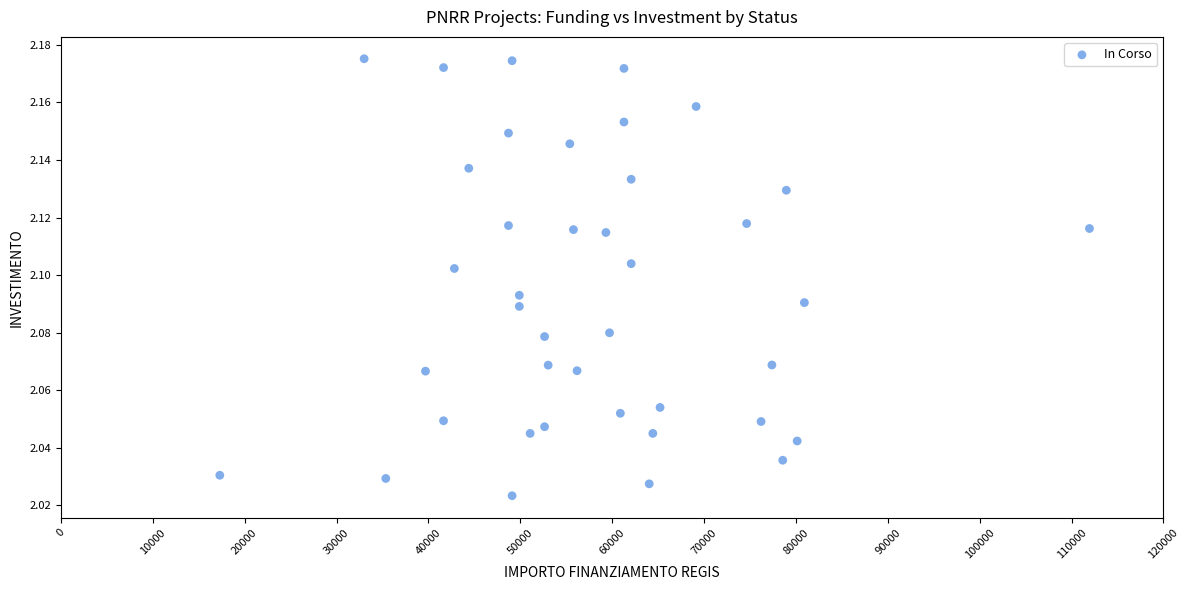

What is the range of X values (max minus min)?

94665.7